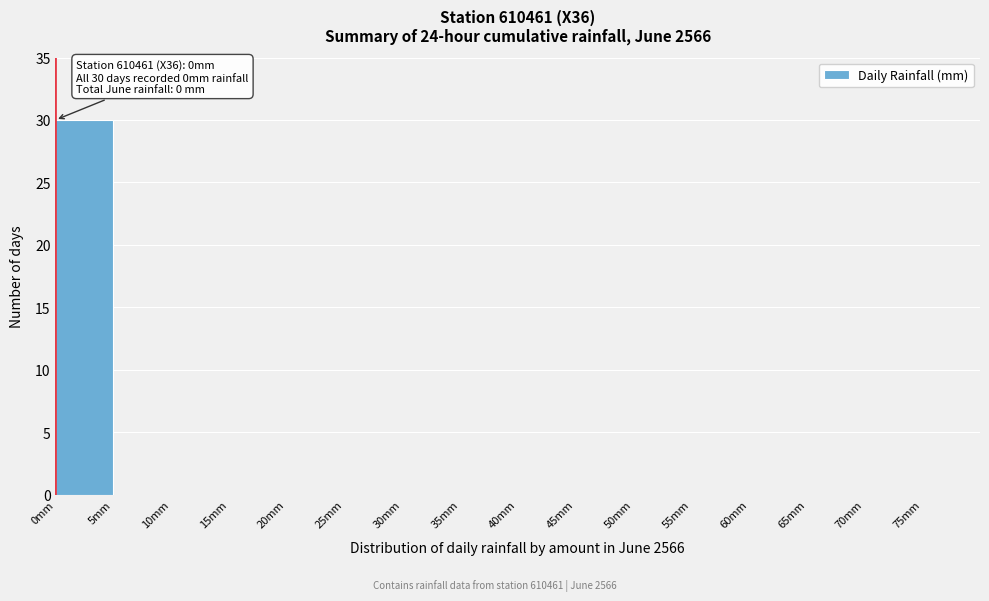

Which range on the x-axis has the tallest bar?

0 to 5